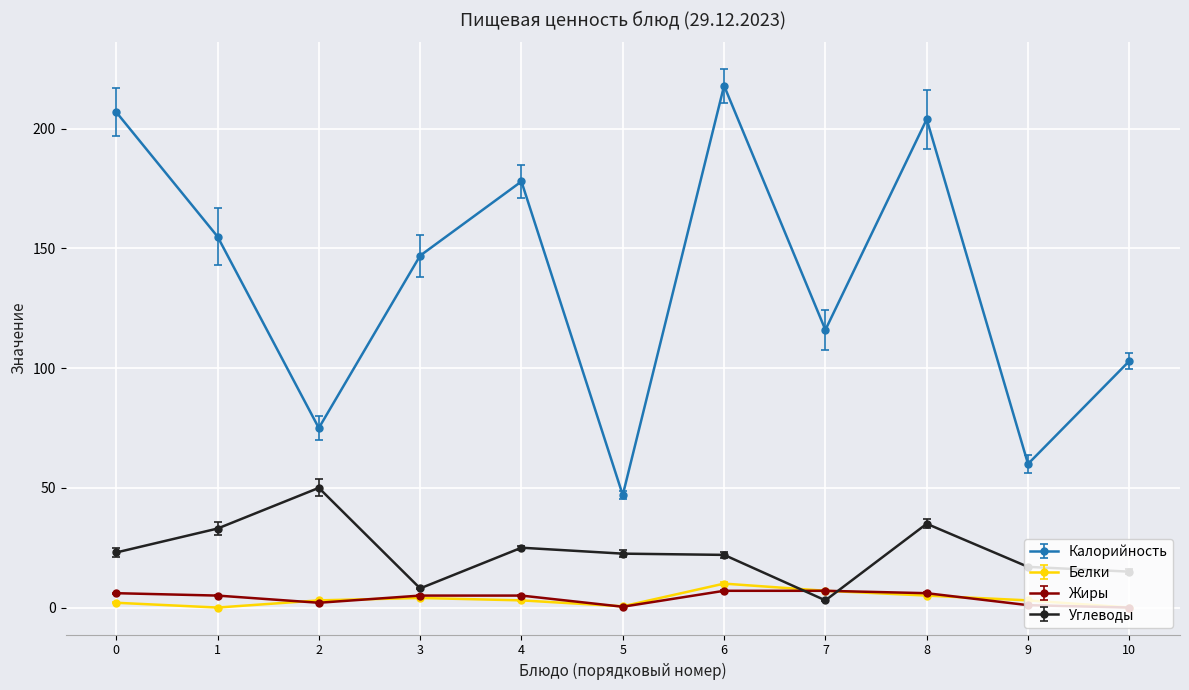

Which series has the largest total across all categories?

Калорийность